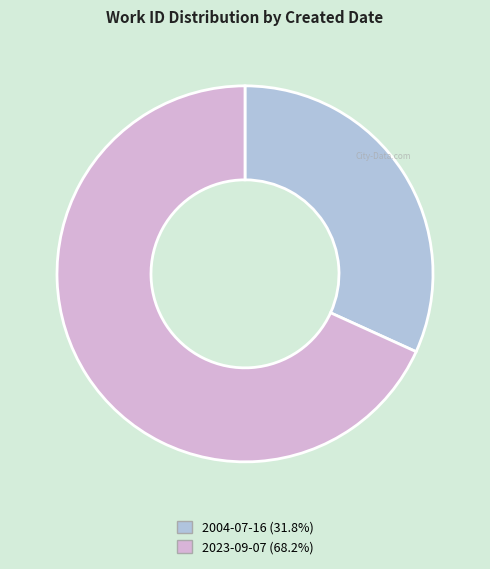

Between 2004-07-16 and 2023-09-07, which is larger?

2023-09-07